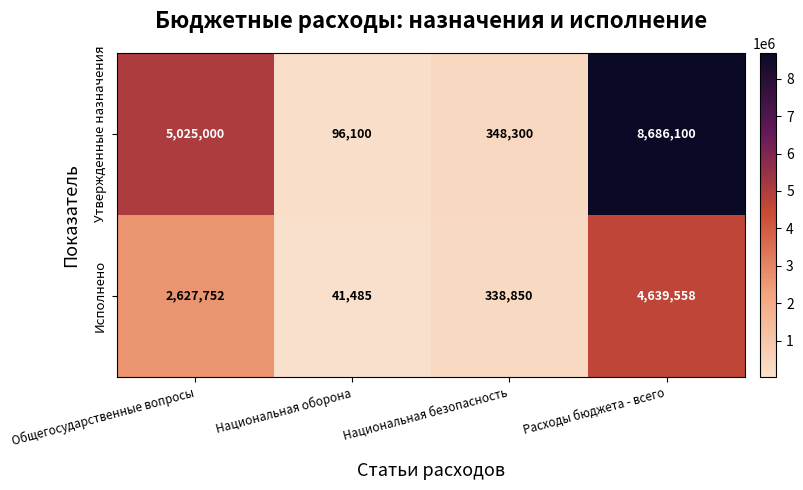

True or false: Утвержденные назначения has a value of 348300 at Национальная безопасность.

True